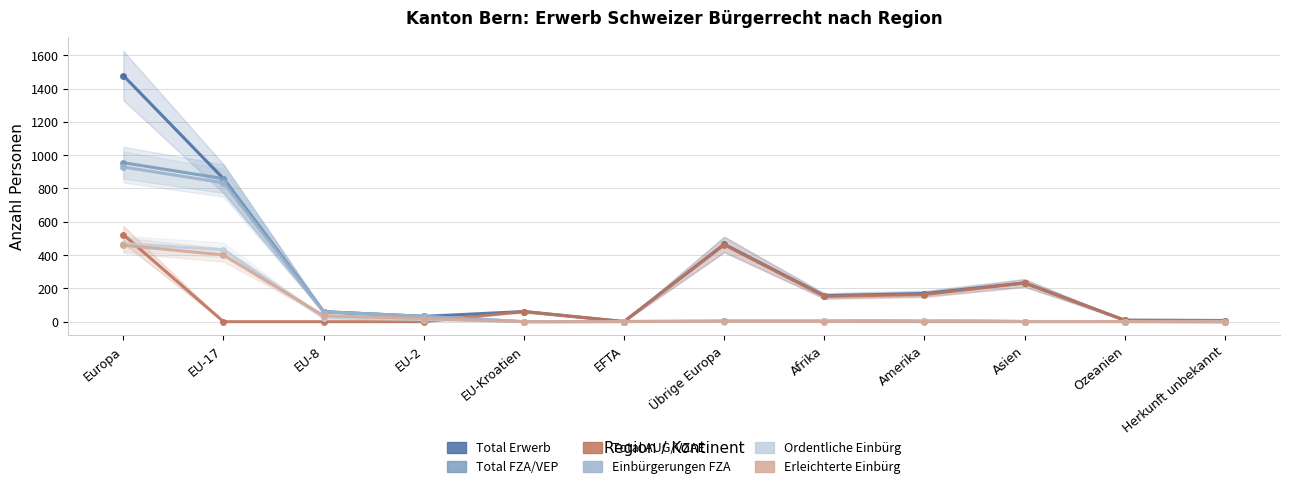

True or false: Erleichterte Einbürg has more than 1 points higher than both neighbors.

True